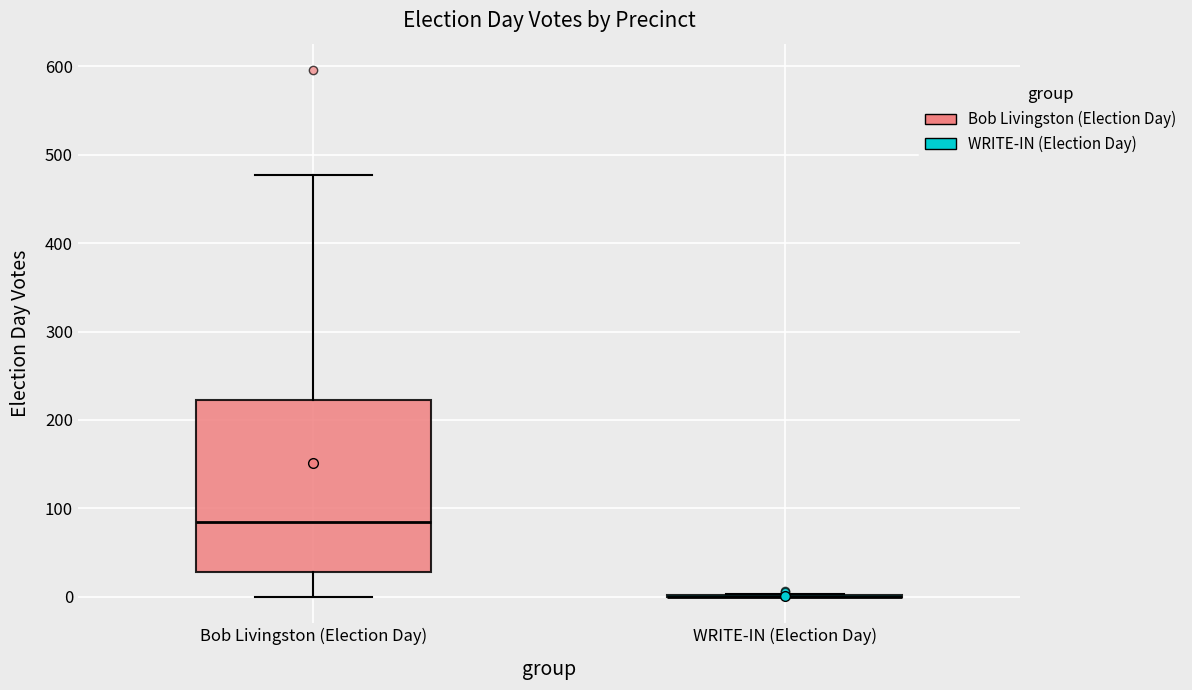

Reading left to right, transcribe this box plot: for each box, give where its median line is, the range the box spans, and where its two whiskers end, as read against the y-axis. The values are not printed on the chart, so give them approximately, as read against the axis.

Bob Livingston (Election Day): median 80, box 30 to 220, whiskers 0 to 480
WRITE-IN (Election Day): box collapsed to a line at 0, whiskers 0 to 0